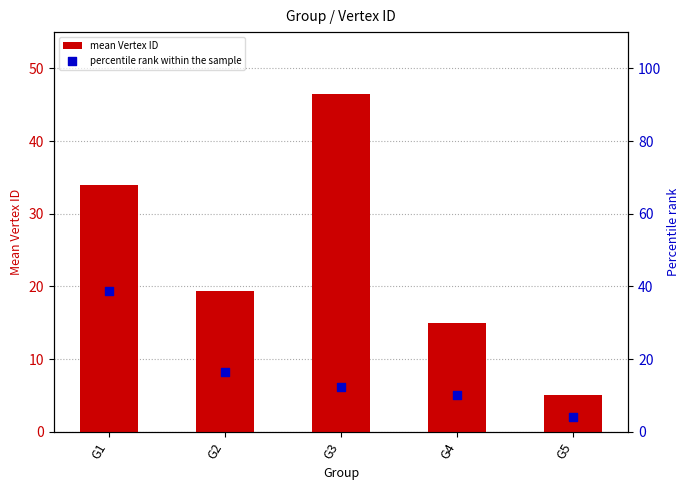

Which series contains the highest Y value?

mean Vertex ID